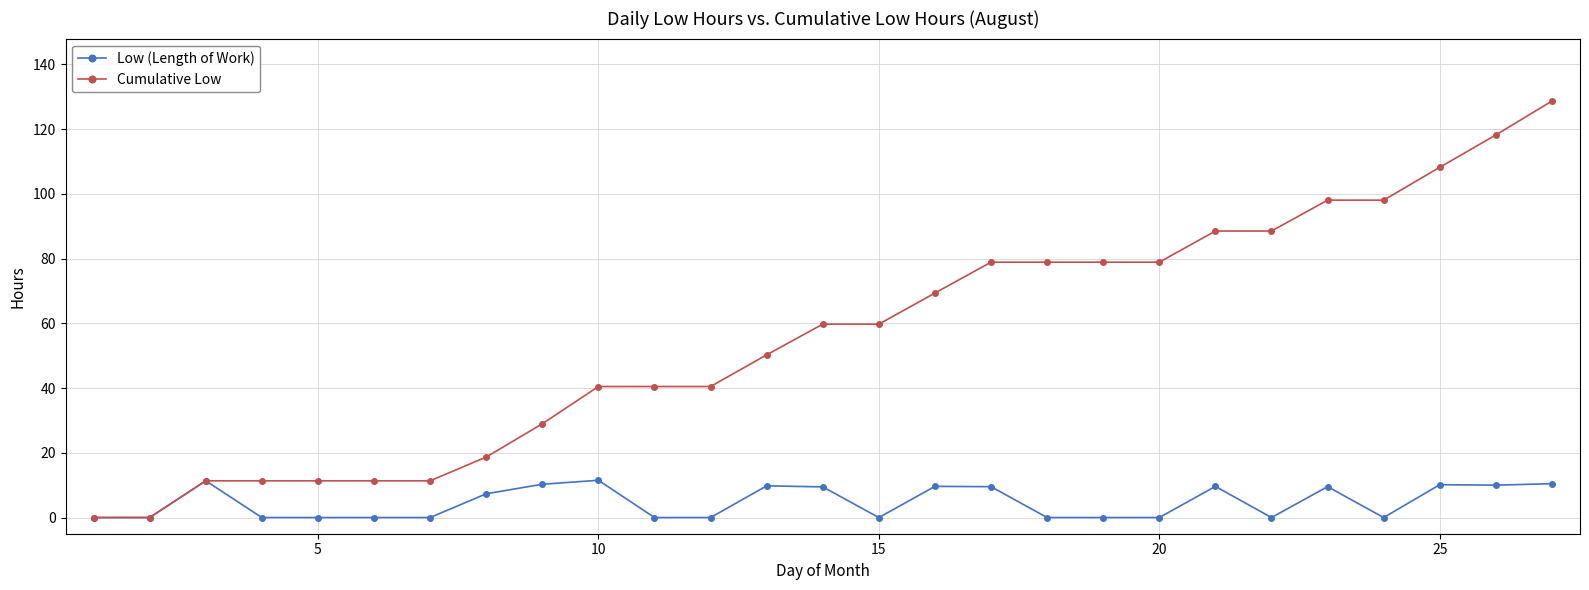

Which series has the largest total across all categories?

Cumulative Low